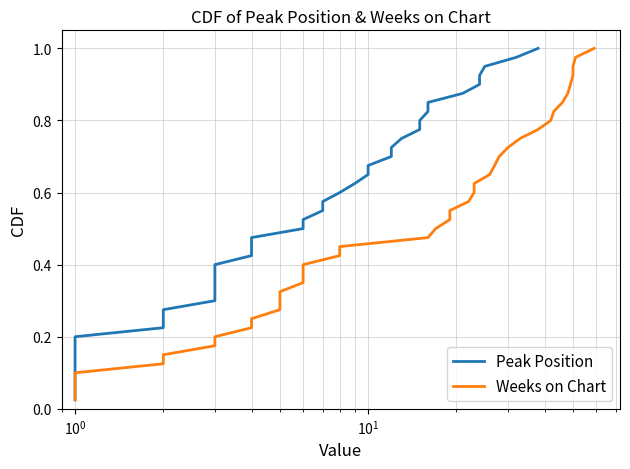

Reading left to right, list all the values displayed in this chart.

Peak Position: 0.0	0.1	0.1	0.1	0.1	0.1	0.2	0.2	0.2	0.2	0.3	0.3	0.3	0.3	0.4	0.4	0.4	0.5	0.5	0.5	0.5	0.6	0.6	0.6	0.6	0.7	0.7	0.7	0.7	0.8	0.8	0.8	0.8	0.8	0.9	0.9	0.9	0.9	1.0	1.0
Weeks on Chart: 0.0	0.1	0.1	0.1	0.1	0.1	0.2	0.2	0.2	0.2	0.3	0.3	0.3	0.3	0.4	0.4	0.4	0.5	0.5	0.5	0.5	0.6	0.6	0.6	0.6	0.7	0.7	0.7	0.7	0.8	0.8	0.8	0.8	0.8	0.9	0.9	0.9	0.9	1.0	1.0